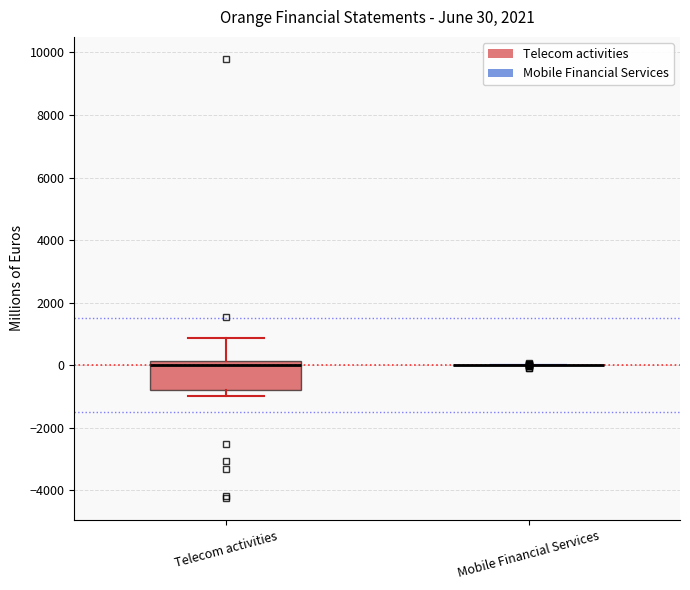

Comparing the boxes themselves (not the whiskers), which one is the tallest?

Telecom activities